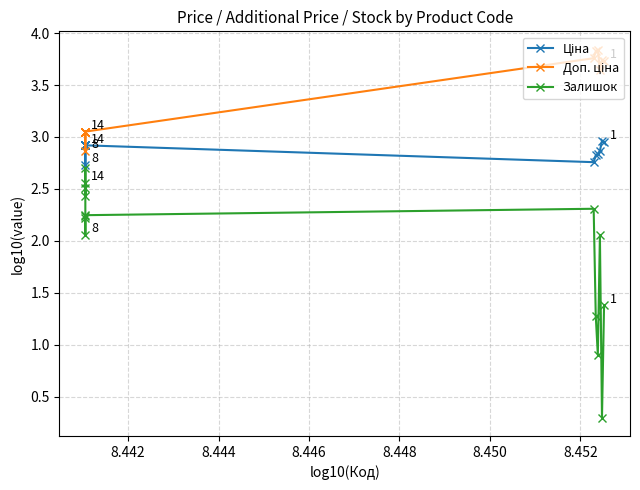

How many distinct data groups are displayed?

3